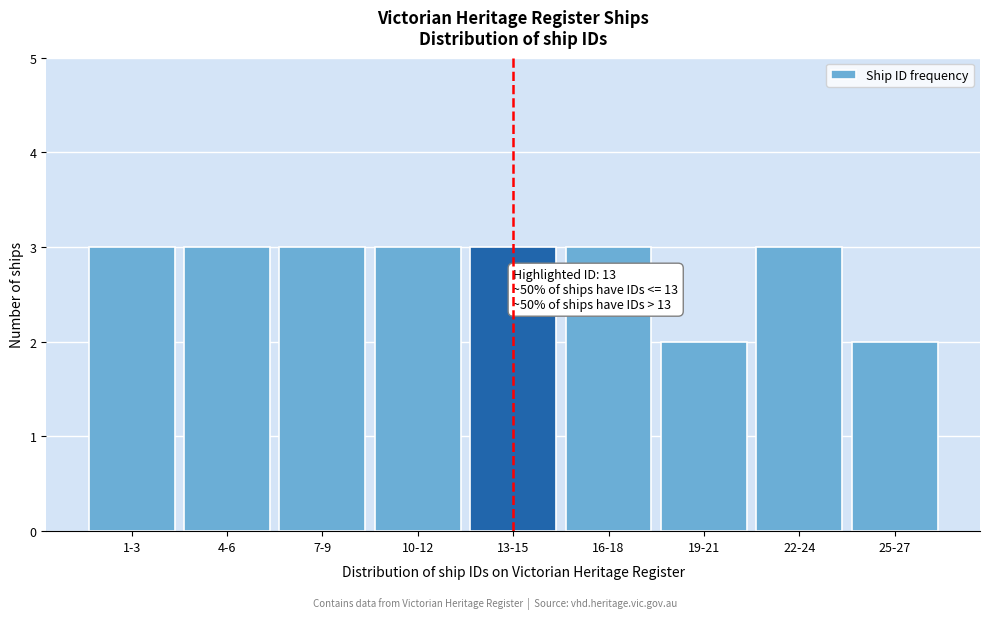

Reading right to left, transcribe all the data shown in this chart.

2	3	2	3	3	3	3	3	3